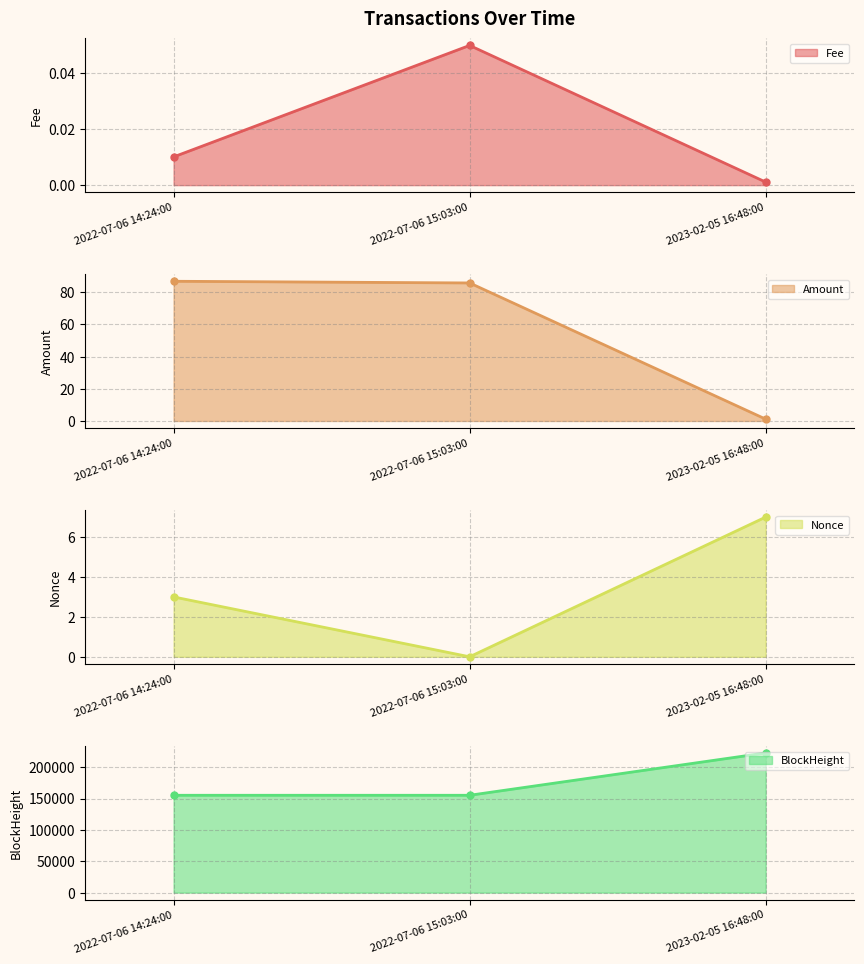

Which series has the largest range (max minus min)?

BlockHeight